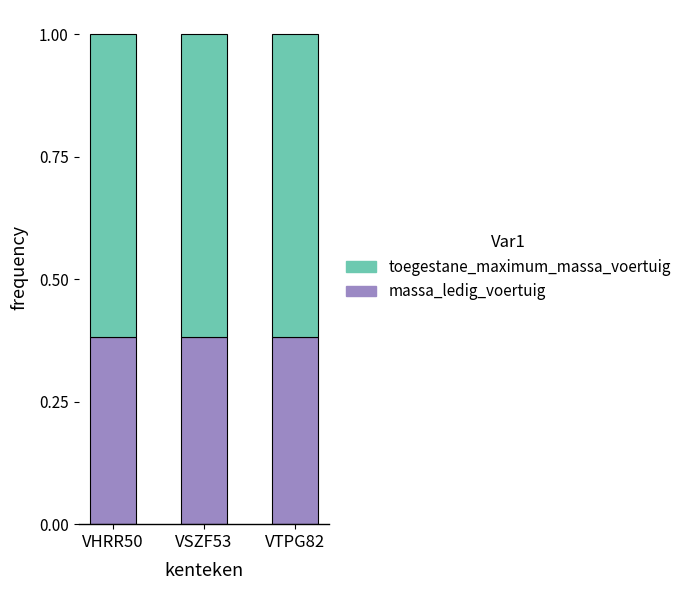

True or false: massa_ledig_voertuig has a value of 0.6 at VTPG82.

False